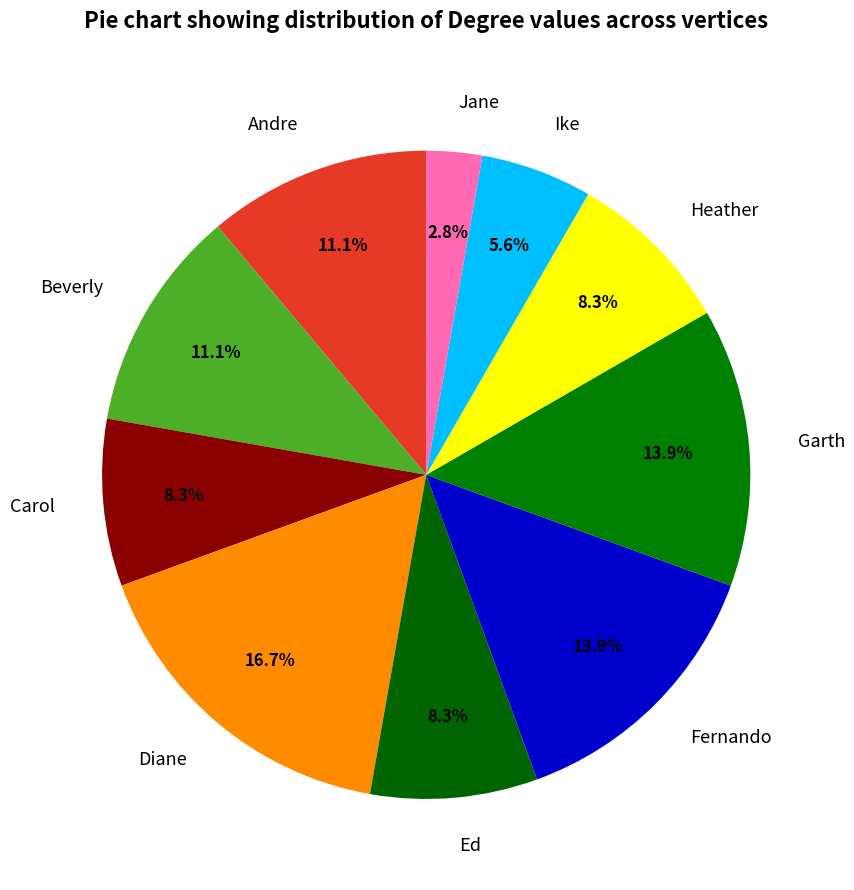

What percentage is the Garth slice, to the nearest percent?

14%